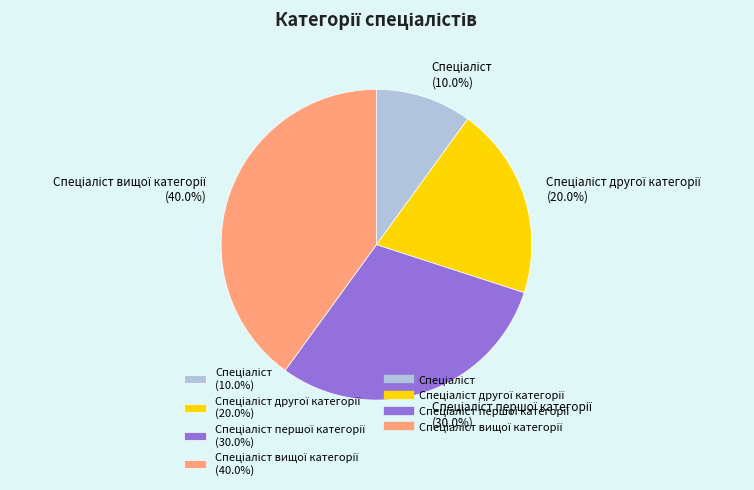

Does any single category account for the majority?

No